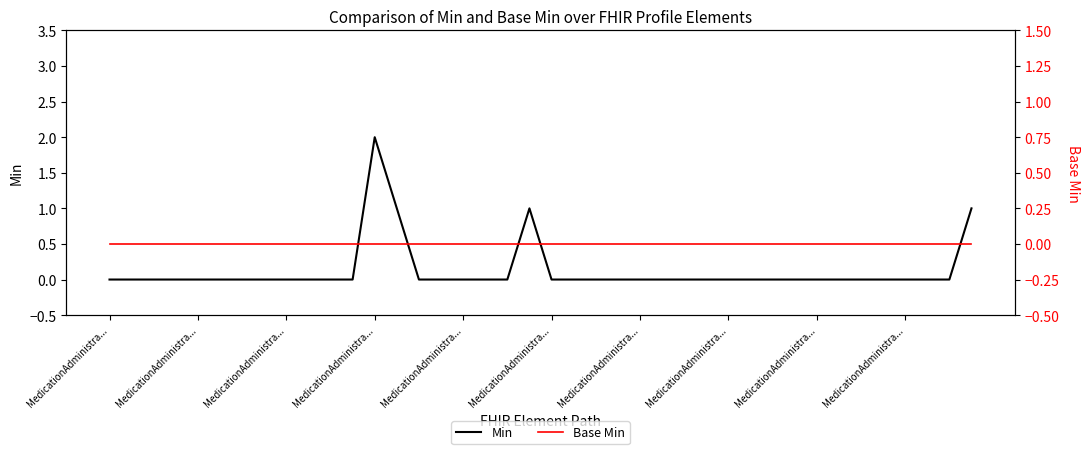

At which label is Base Min closest to 0?

MedicationAdministra...